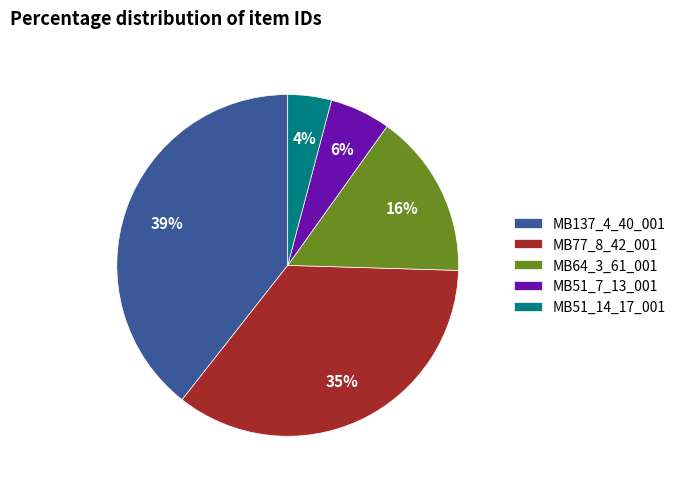

Which category has the biggest portion of the pie?

MB137_4_40_001